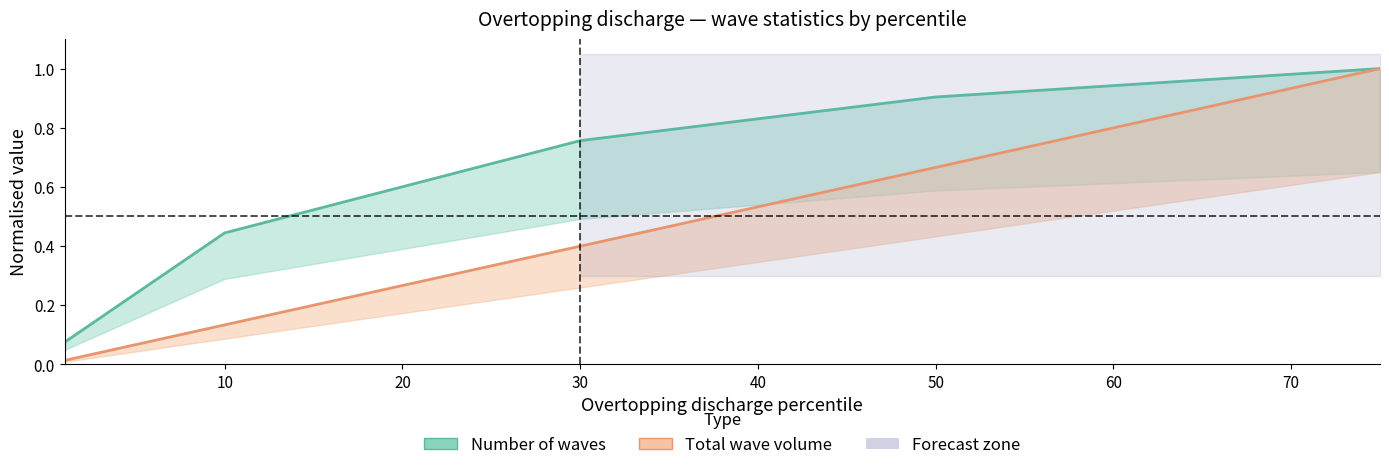

At which label is Number of waves closest to 0?

1